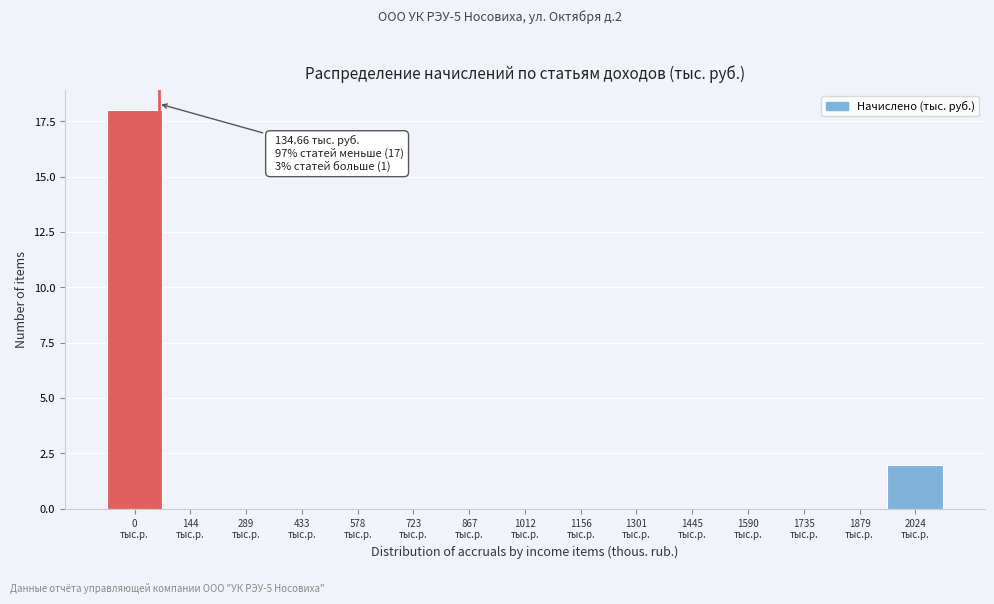

What is the greatest value displayed?

18